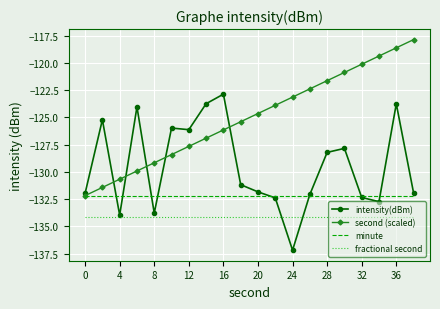

What is the smallest value displayed?

-137.2